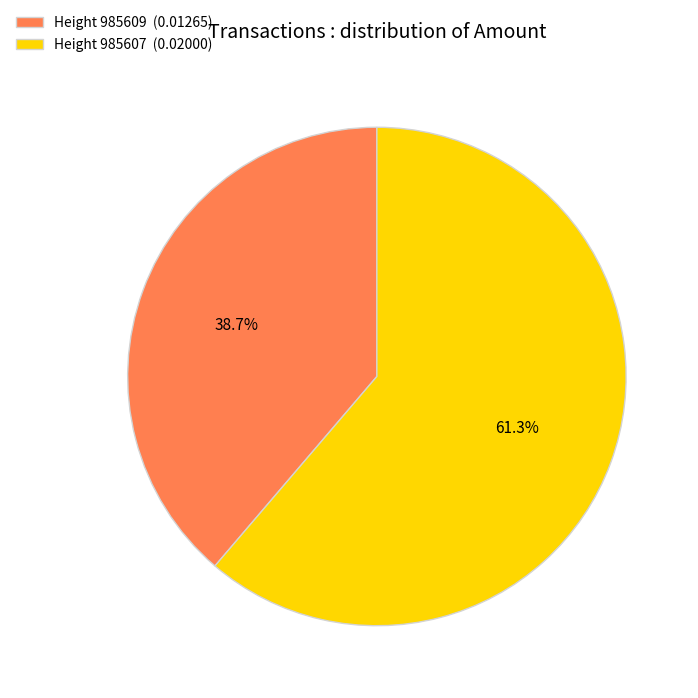

Is there any slice that represents more than half of the pie?

Yes